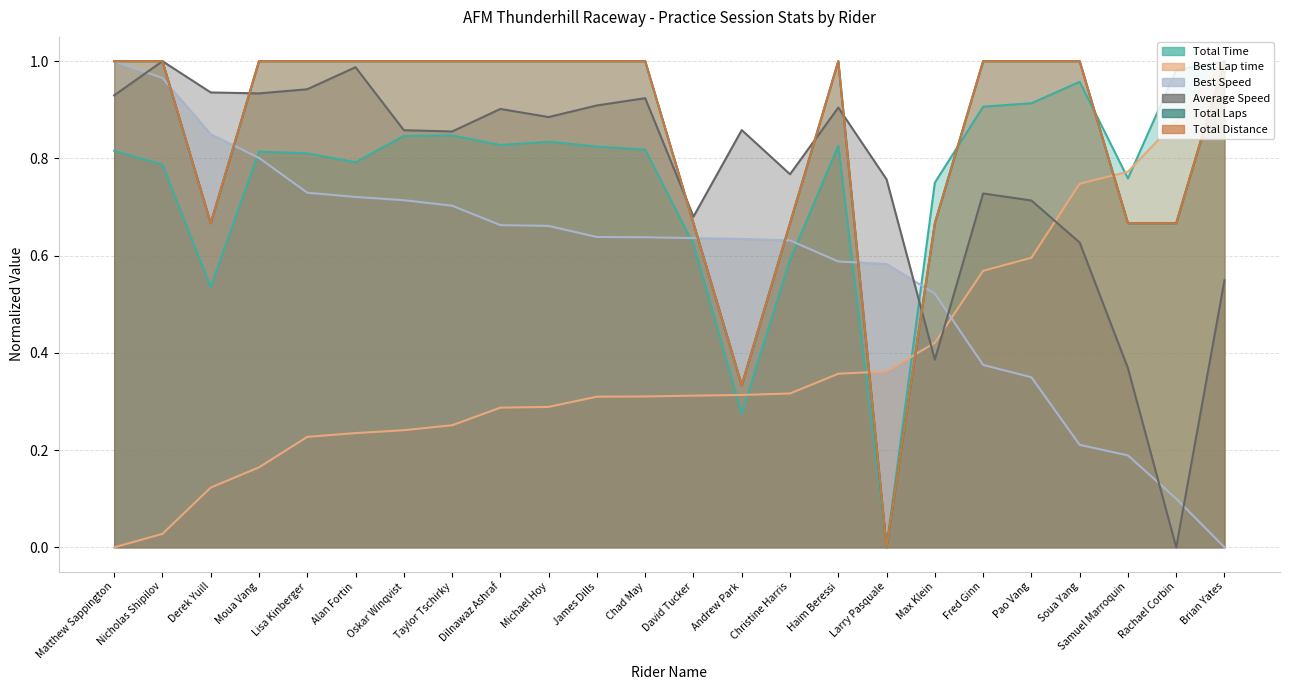

What are all the series names shown in the legend?

Total Time, Best Lap time, Best Speed, Average Speed, Total Laps, Total Distance